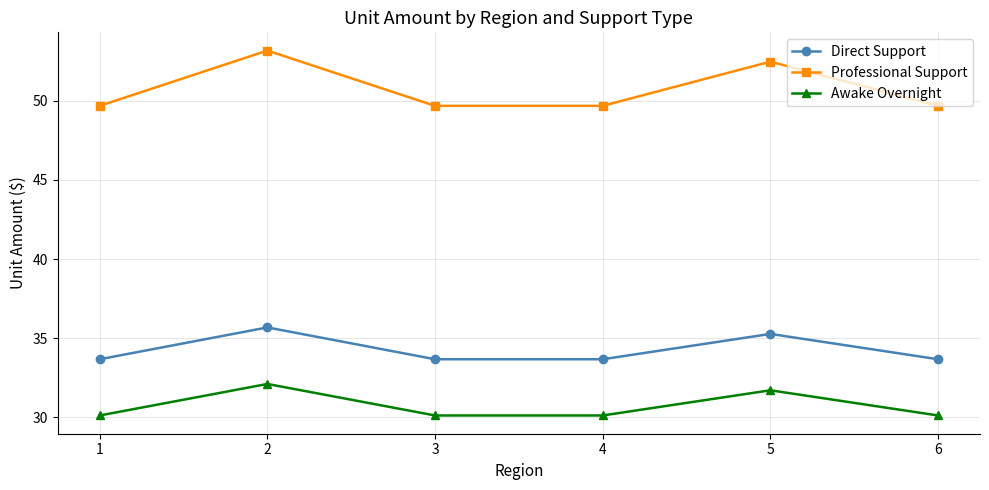

How many categories are shown in the chart?

6